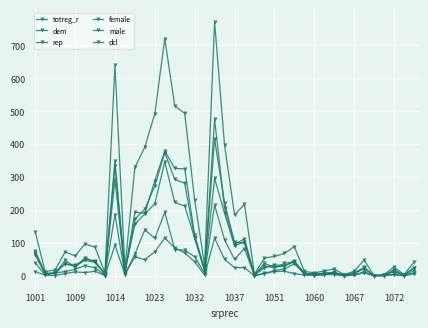

How many data points in dem are less than 27?

19